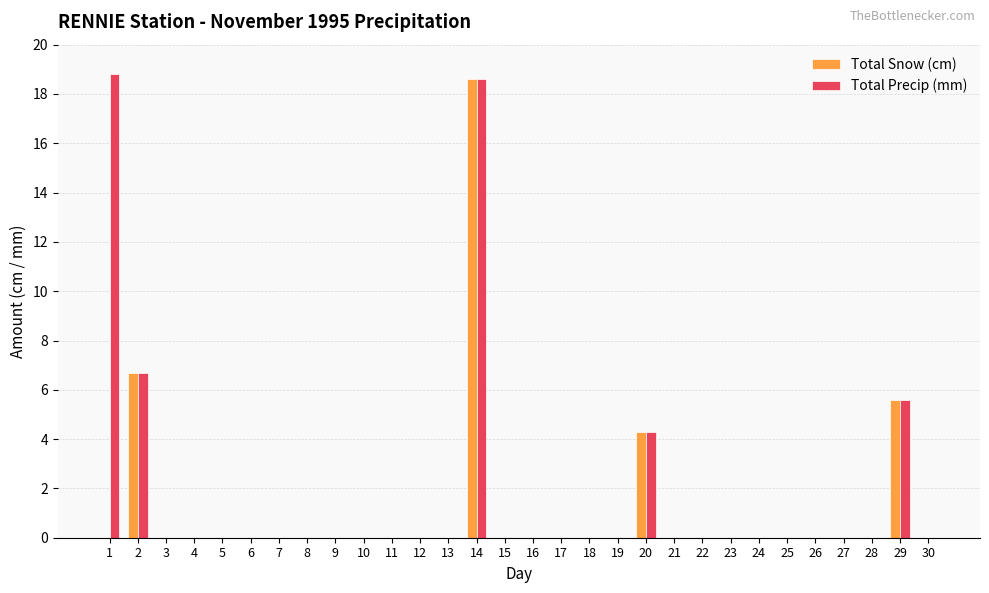

What is the maximum value for Total Snow (cm)?

18.6